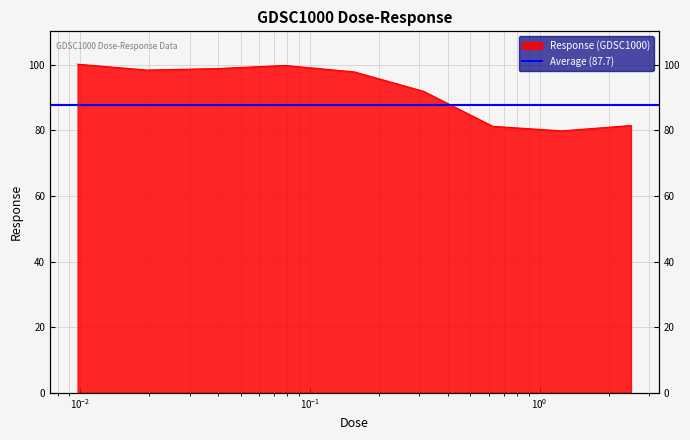

The chart shows a value of 79.8 at 1.25. True or false?

True